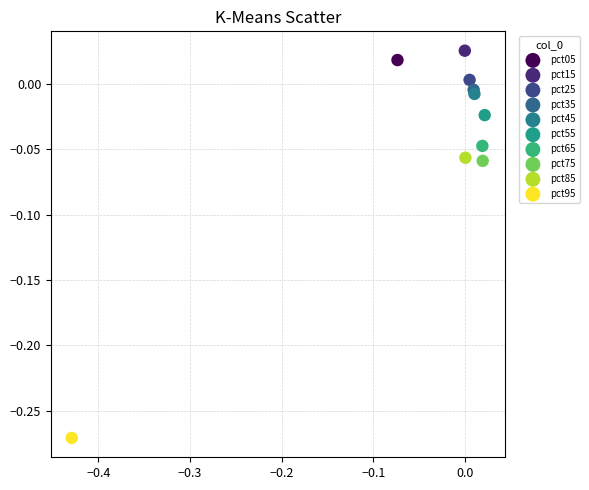

What are all the series names shown in the legend?

pct05, pct15, pct25, pct35, pct45, pct55, pct65, pct75, pct85, pct95